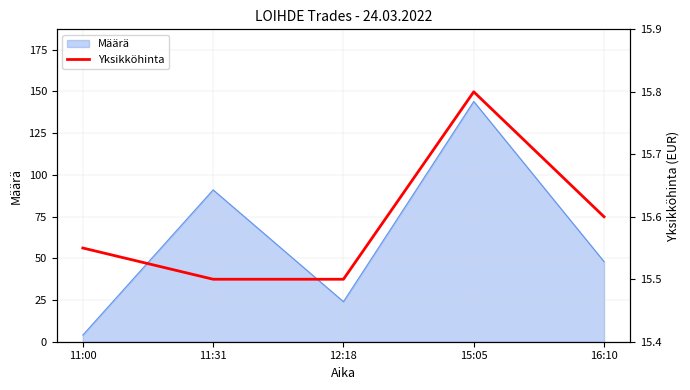

List the labels in order of Määrä value, smallest first.

11:00, 12:18, 16:10, 11:31, 15:05